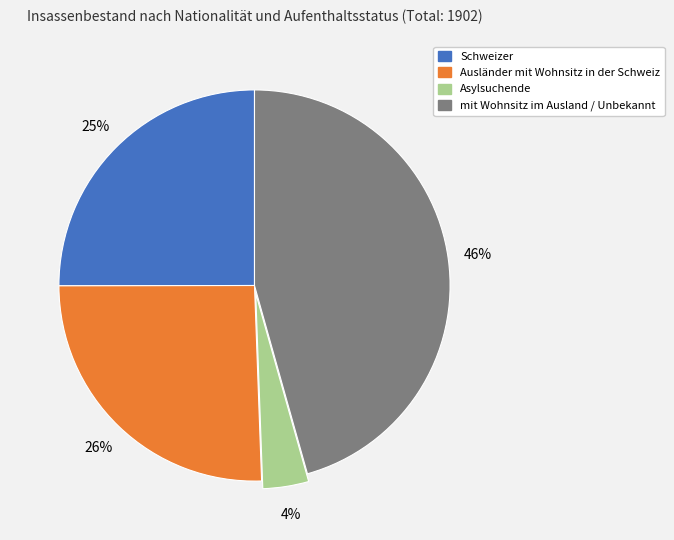

Between Schweizer and Asylsuchende, which is larger?

Schweizer